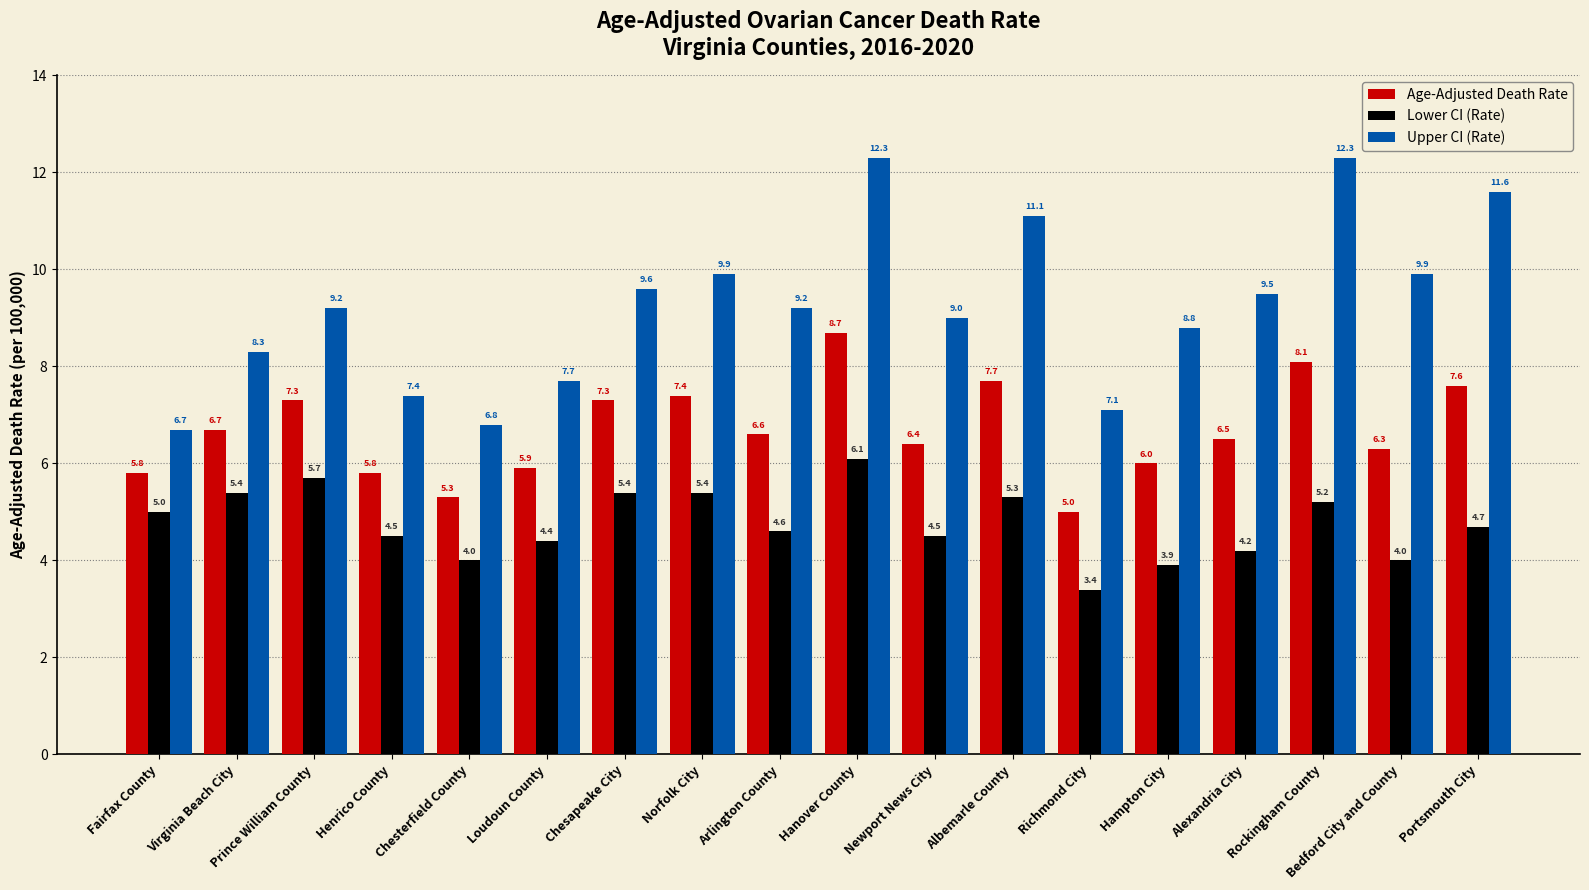

What is the label of the 17th bar from the left?

Bedford City and County